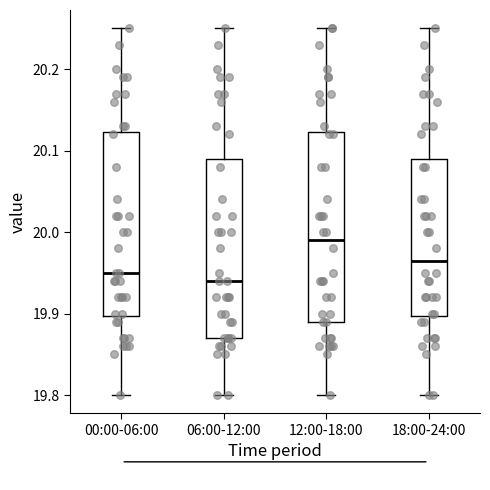

Reading left to right, read every box against the y-axis: the position of its median line, the range the box covers, and the ends of its whiskers. The values are not printed on the chart, so give them approximately, as read against the axis.

00:00-06:00: median 19.95, box 19.90 to 20.12, whiskers 19.80 to 20.25
06:00-12:00: median 19.94, box 19.87 to 20.09, whiskers 19.80 to 20.25
12:00-18:00: median 19.99, box 19.89 to 20.12, whiskers 19.80 to 20.25
18:00-24:00: median 19.97, box 19.90 to 20.09, whiskers 19.80 to 20.25